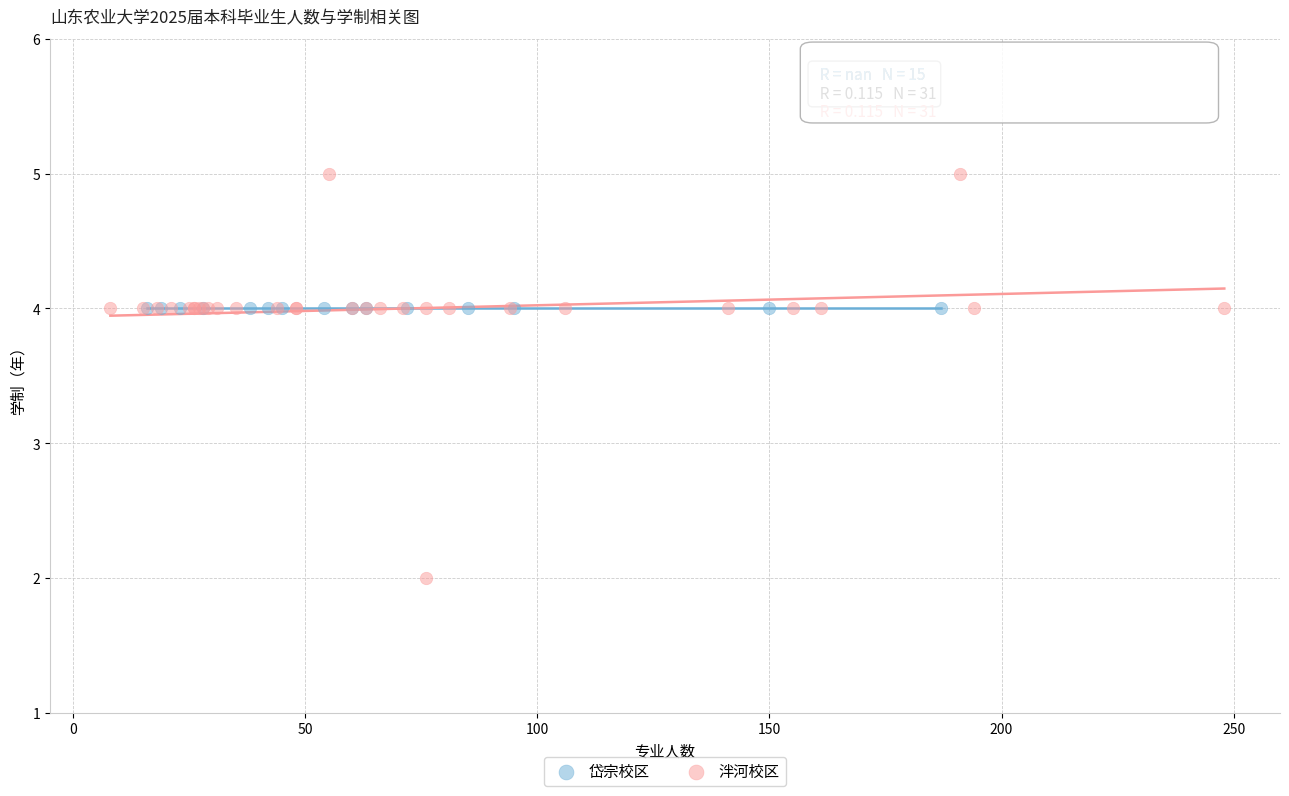

Which series reaches the maximum Y coordinate?

泮河校区